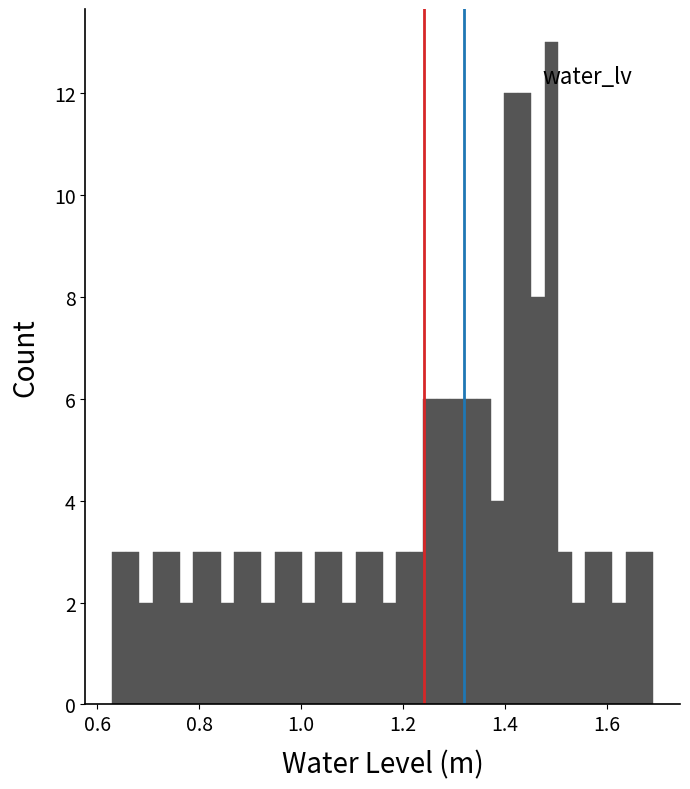

Around what value on the x-axis is the tallest bar? Give the approximate position of its centre, as read against the axis.

1.50